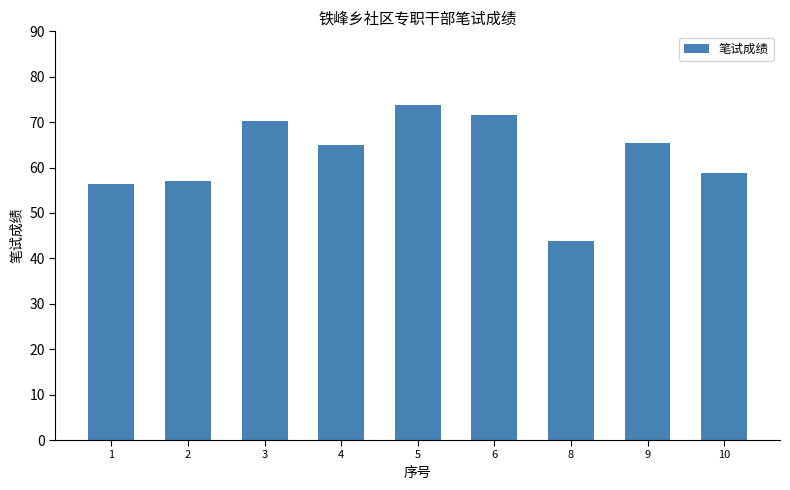

What is the minimum value shown in the chart?

43.8